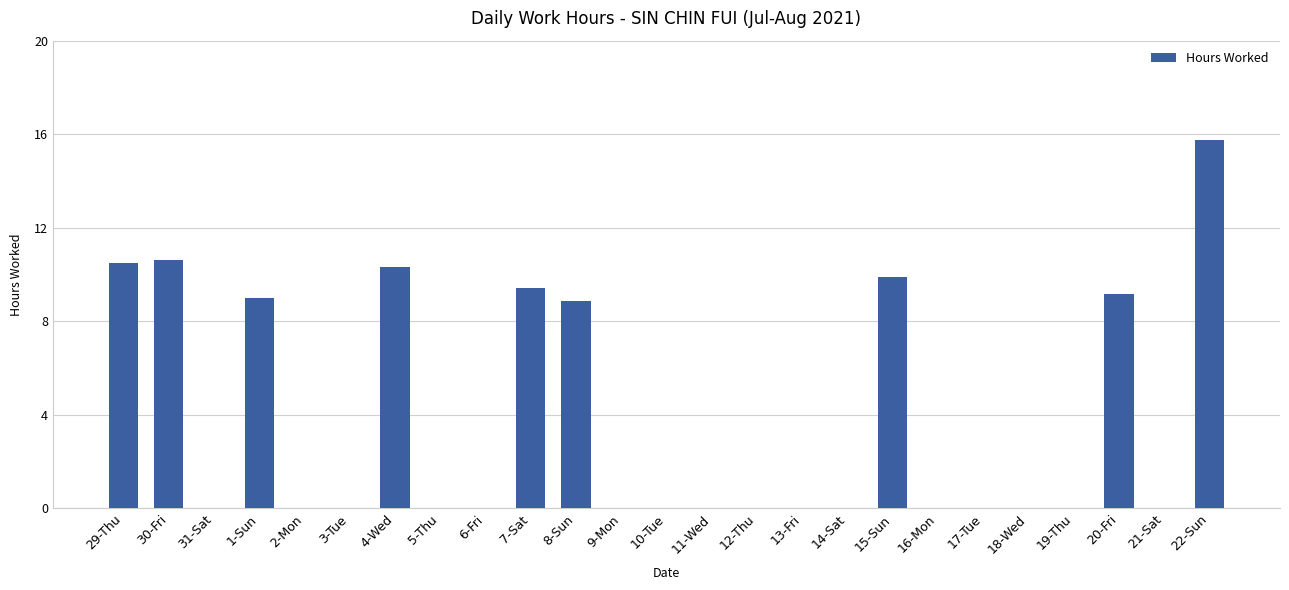

Reading left to right, transcribe all the data shown in this chart.

10.5	10.6	0.0	9.0	0.0	0.0	10.3	0.0	0.0	9.4	8.9	0.0	0.0	0.0	0.0	0.0	0.0	9.9	0.0	0.0	0.0	0.0	9.2	0.0	15.8